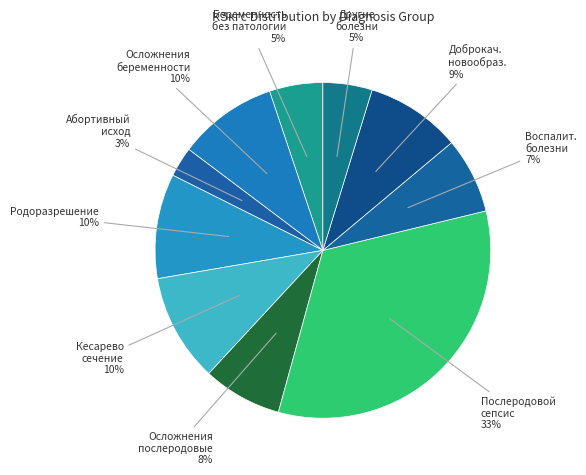

How many segments does this pie chart have?

10